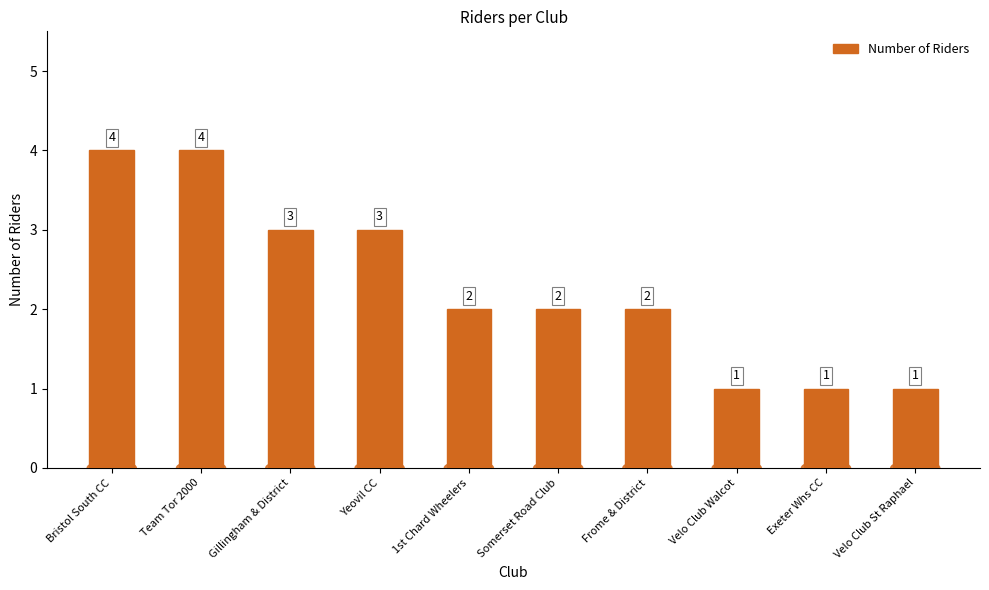

What is the greatest value displayed?

4